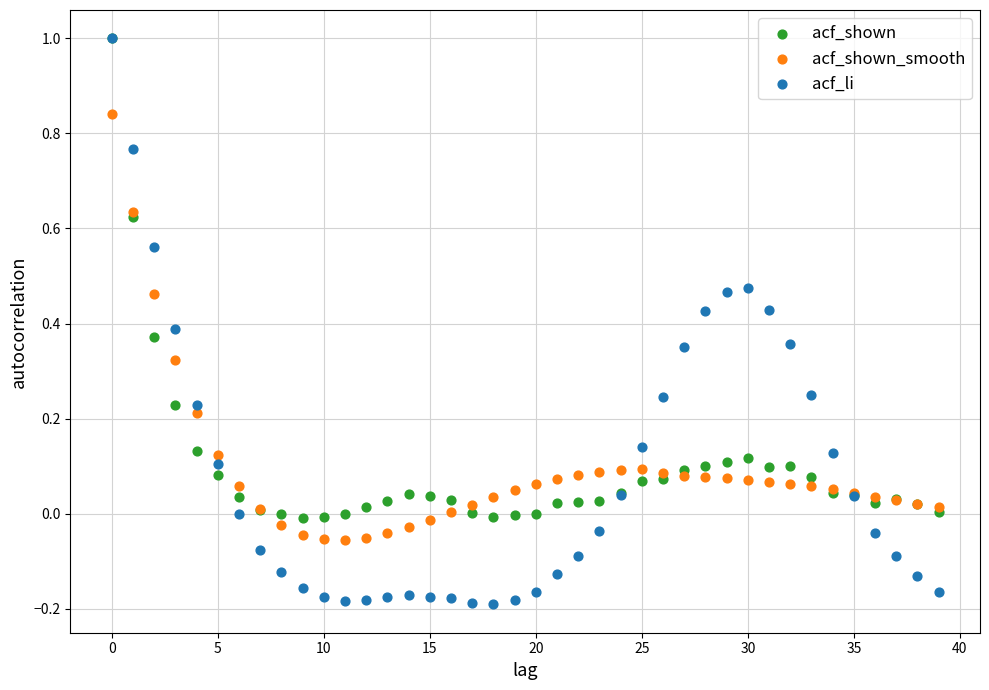

What are all the series names shown in the legend?

acf_shown, acf_shown_smooth, acf_li